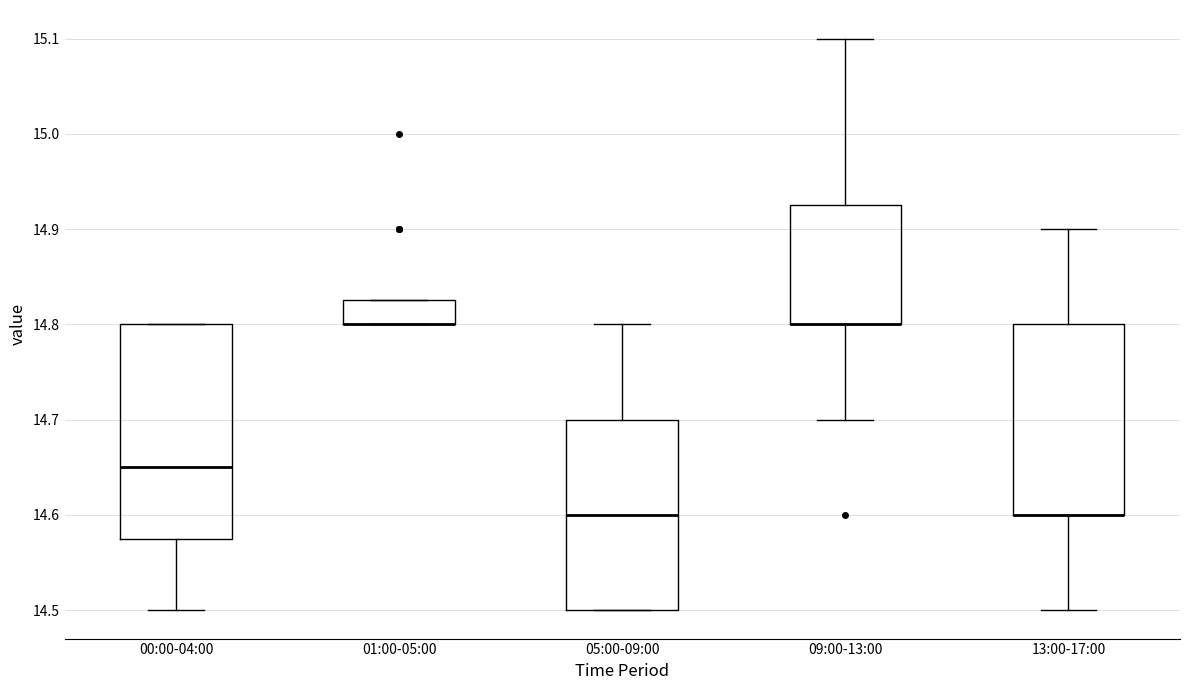

Reading left to right, read every box against the y-axis: the position of its median line, the range the box covers, and the ends of its whiskers. The values are not printed on the chart, so give them approximately, as read against the axis.

00:00-04:00: median 14.65, box 14.58 to 14.80, whiskers 14.50 to 14.80
01:00-05:00: median 14.80 (drawn on the box's lower edge), box 14.80 to 14.83, whiskers 14.80 to 14.83
05:00-09:00: median 14.60, box 14.50 to 14.70, whiskers 14.50 to 14.80
09:00-13:00: median 14.80 (drawn on the box's lower edge), box 14.80 to 14.93, whiskers 14.70 to 15.10
13:00-17:00: median 14.60 (drawn on the box's lower edge), box 14.60 to 14.80, whiskers 14.50 to 14.90